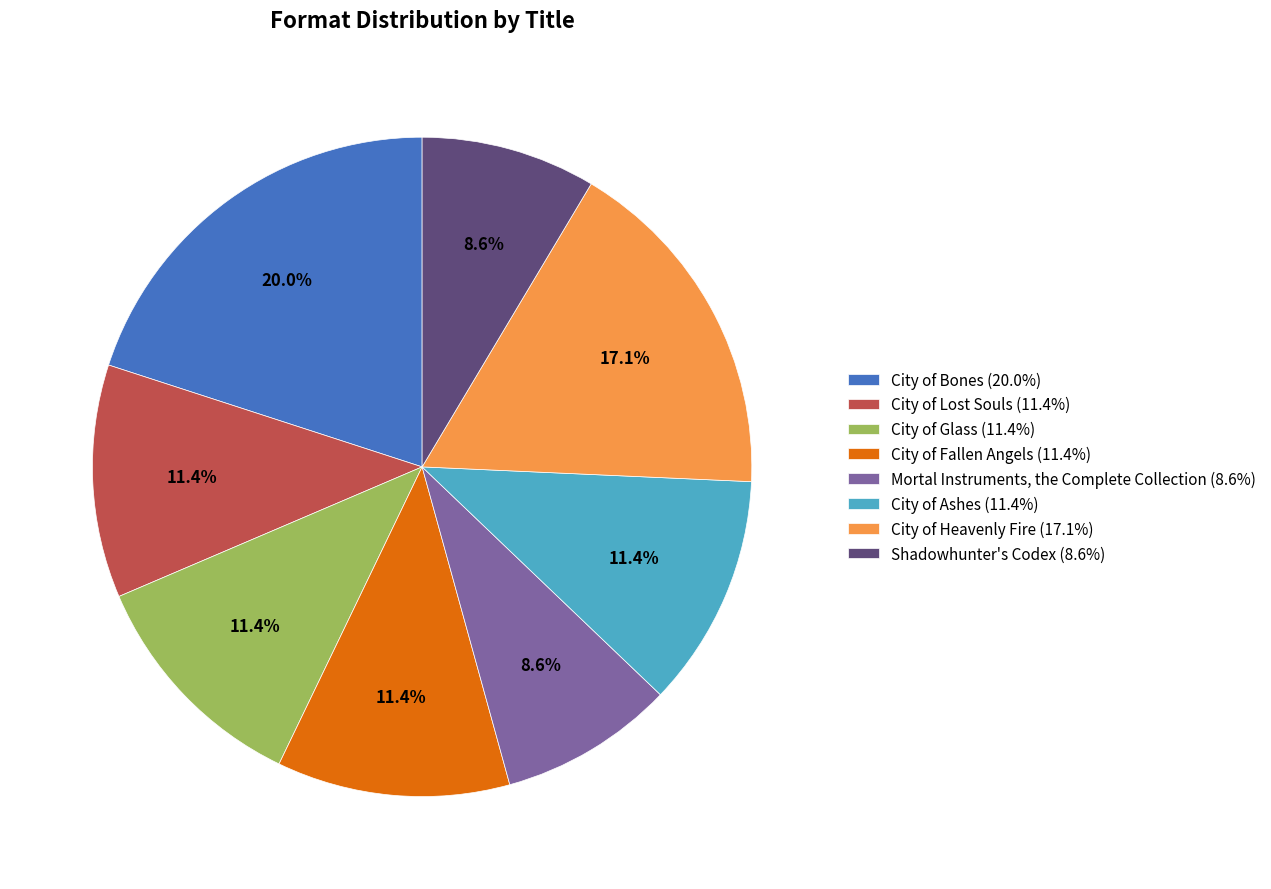

What percentage is NOT represented by City of Fallen Angels?

88.6%